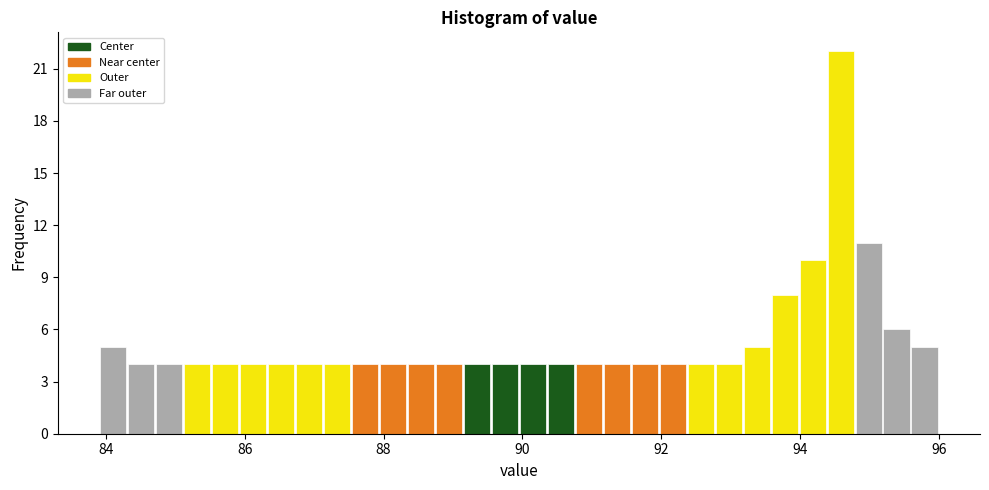

Read against the x-axis, roughly where is the centre of the tallest bar?

94.6